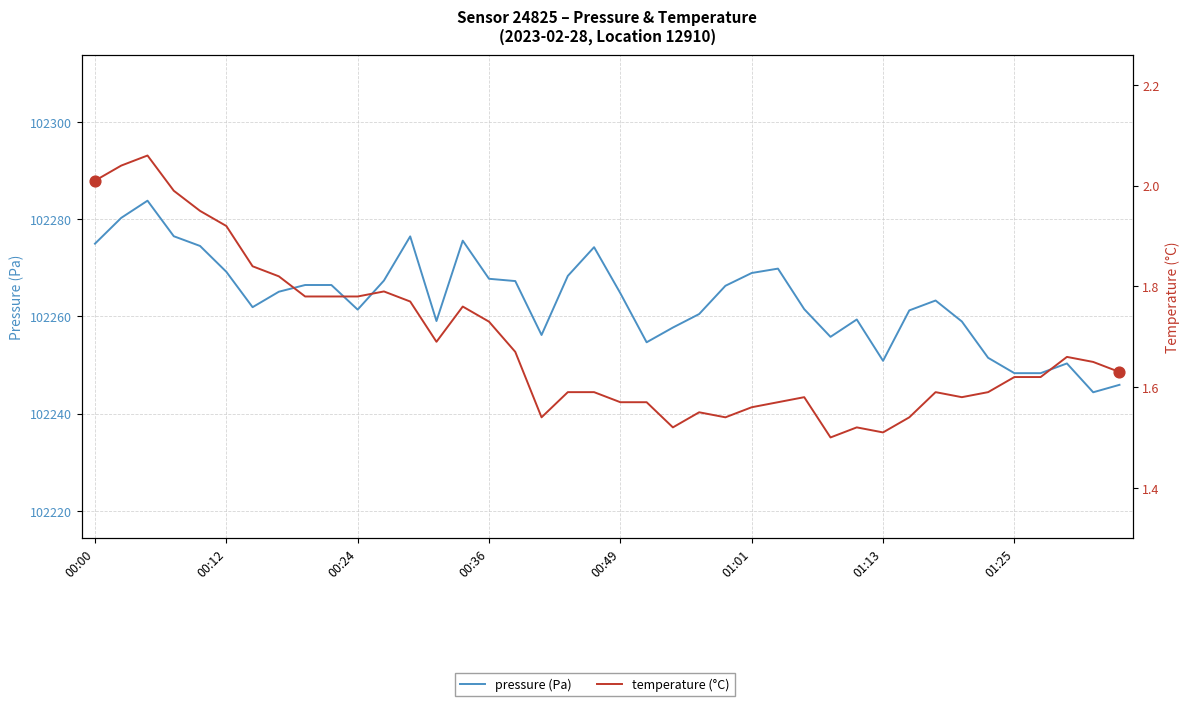

Is the value of temperature (°C) at 00:49 greater than the value of pressure (Pa) at 00:49?

No